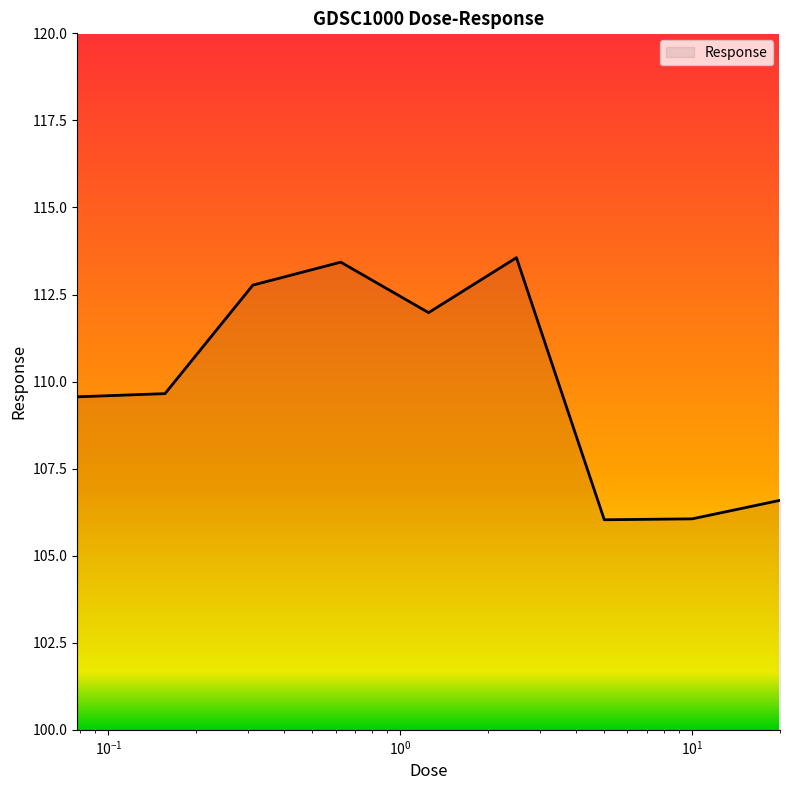

What is the difference between the maximum and minimum values?

7.5